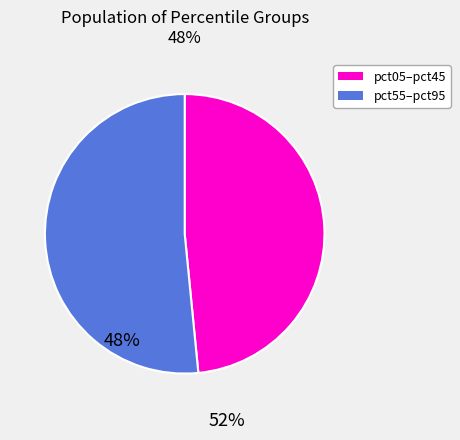

Is there a majority slice in this chart?

Yes